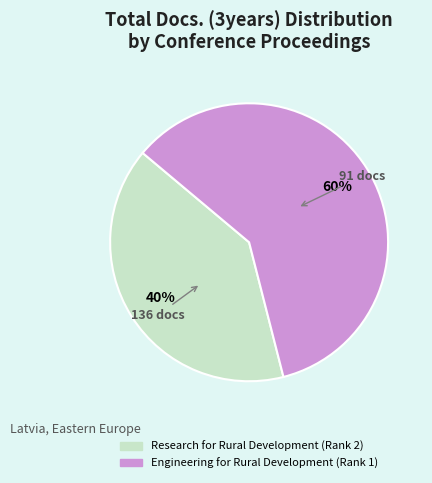

Is Research for Rural Development (Rank 2) the majority of the pie?

No